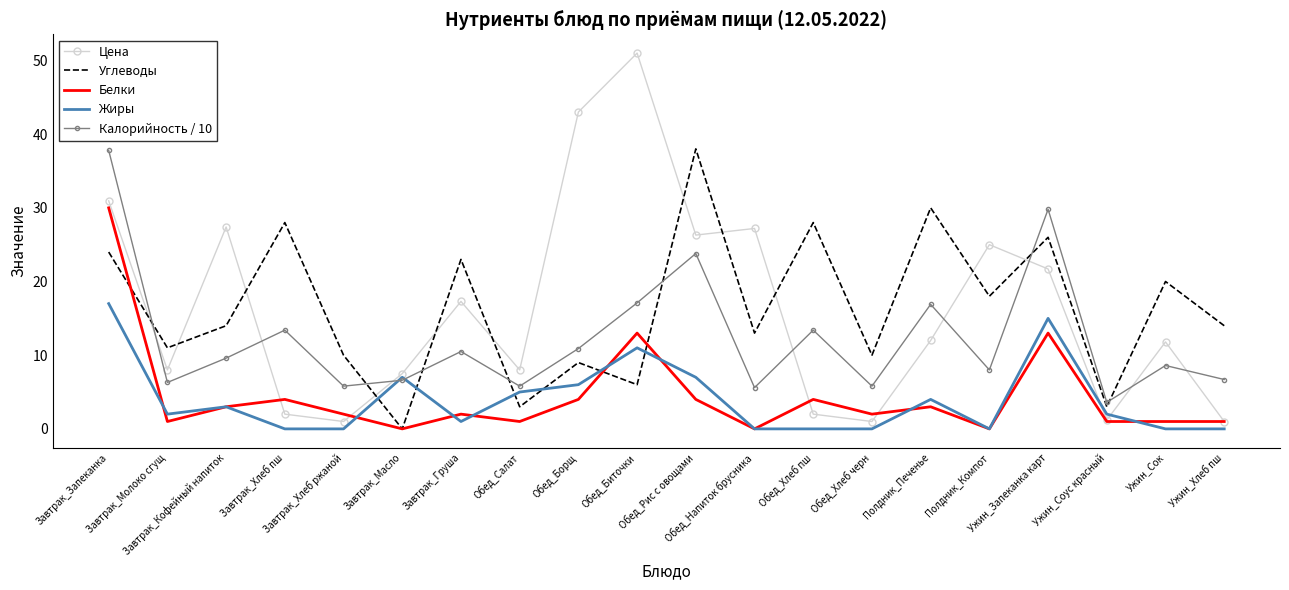

How many intersections are there between Углеводы and Цена?

11